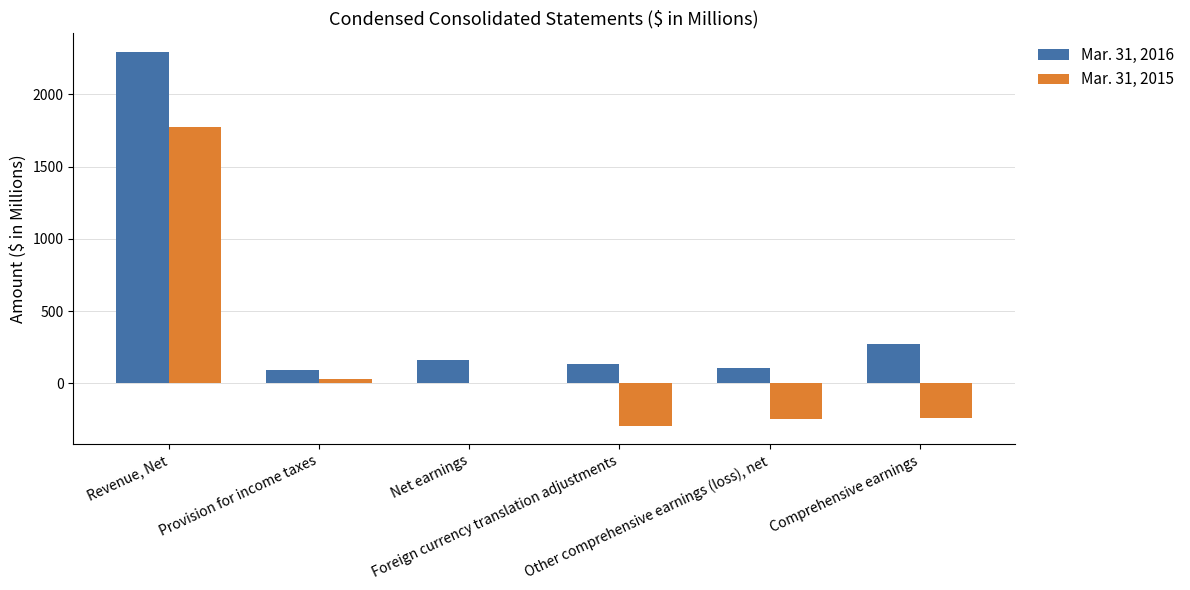

What is the sum of the Mar. 31, 2015 values at Net earnings and Provision for income taxes?

32.5